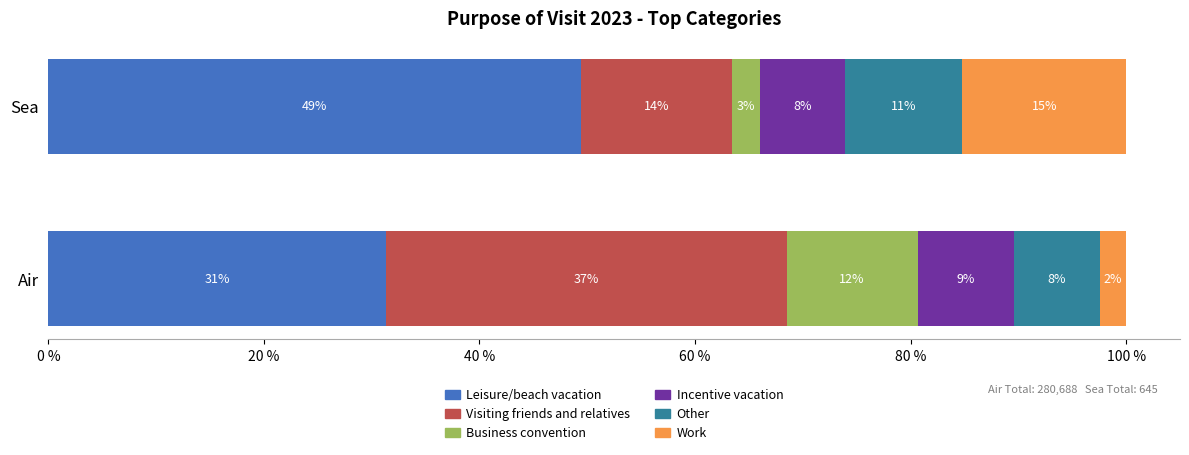

Rank the series at Sea from lowest to highest value.

Business convention, Incentive vacation, Other, Visiting friends and relatives, Work, Leisure/beach vacation